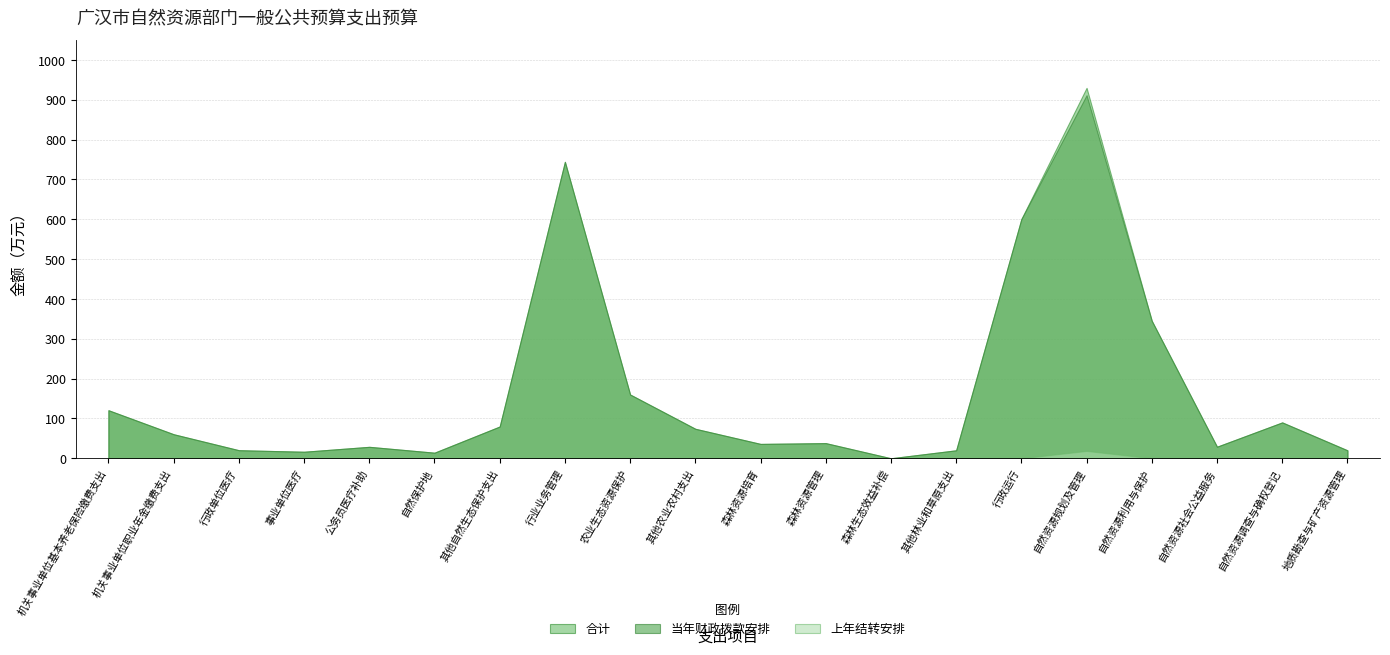

Rank the series at 森林生态效益补偿 from lowest to highest value.

当年财政拨款安排, 合计, 上年结转安排